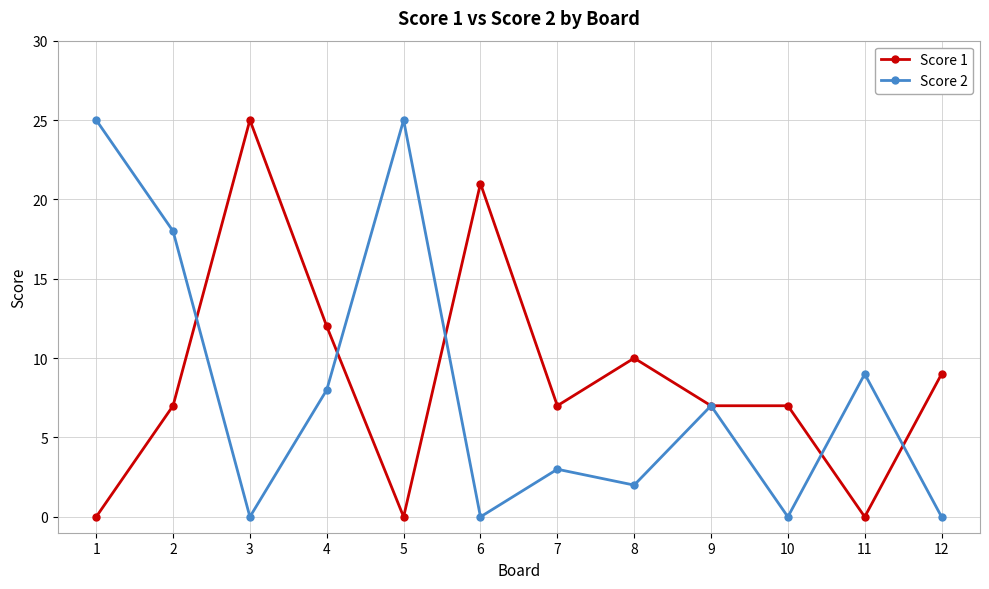

True or false: Score 1 and Score 2 cross at least once.

True